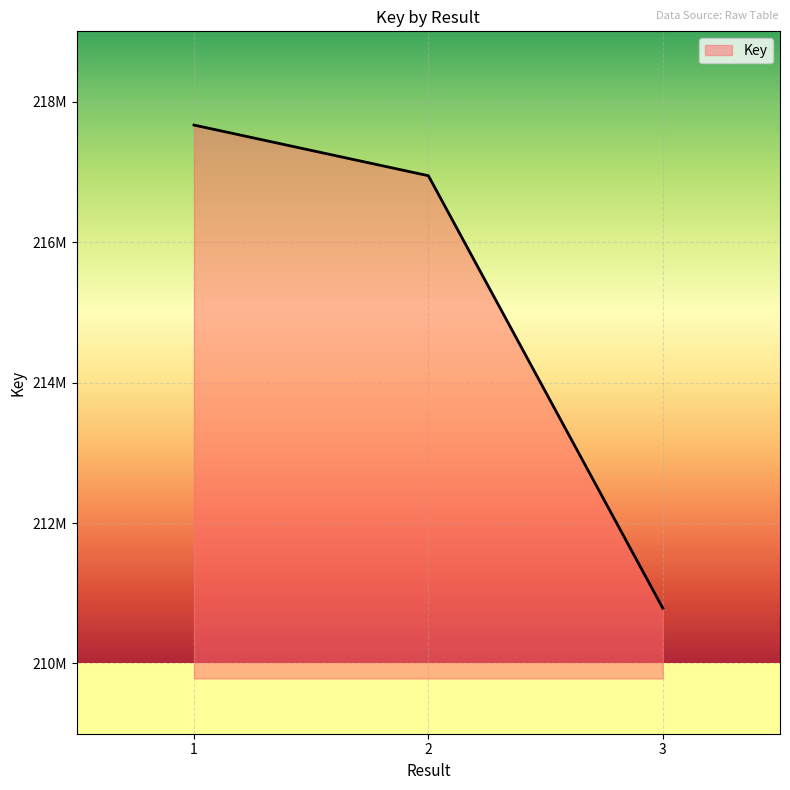

The value at 3 is 210786774. True or false?

True